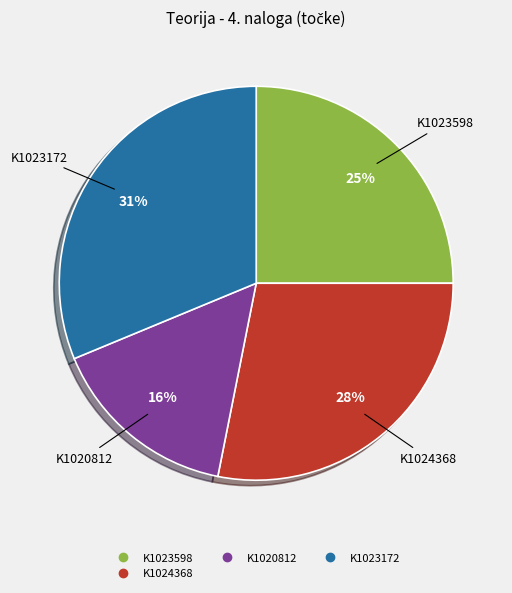

To the nearest percent, what is the average slice percentage?

25%